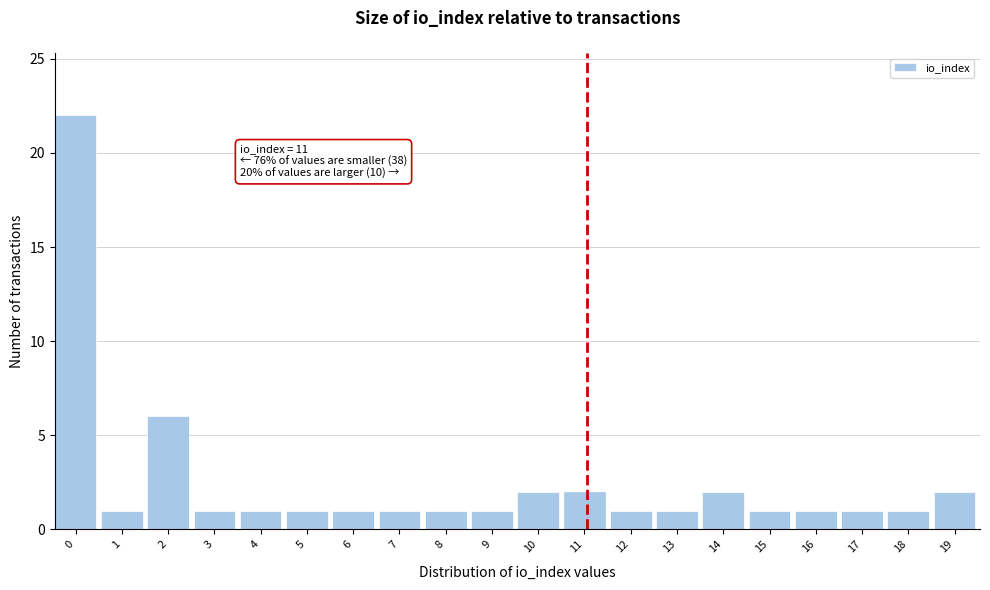

Reading left to right, what are all the values shown in this chart?

0=22	1=1	2=6	3=1	4=1	5=1	6=1	7=1	8=1	9=1	10=2	11=2	12=1	13=1	14=2	15=1	16=1	17=1	18=1	19=2